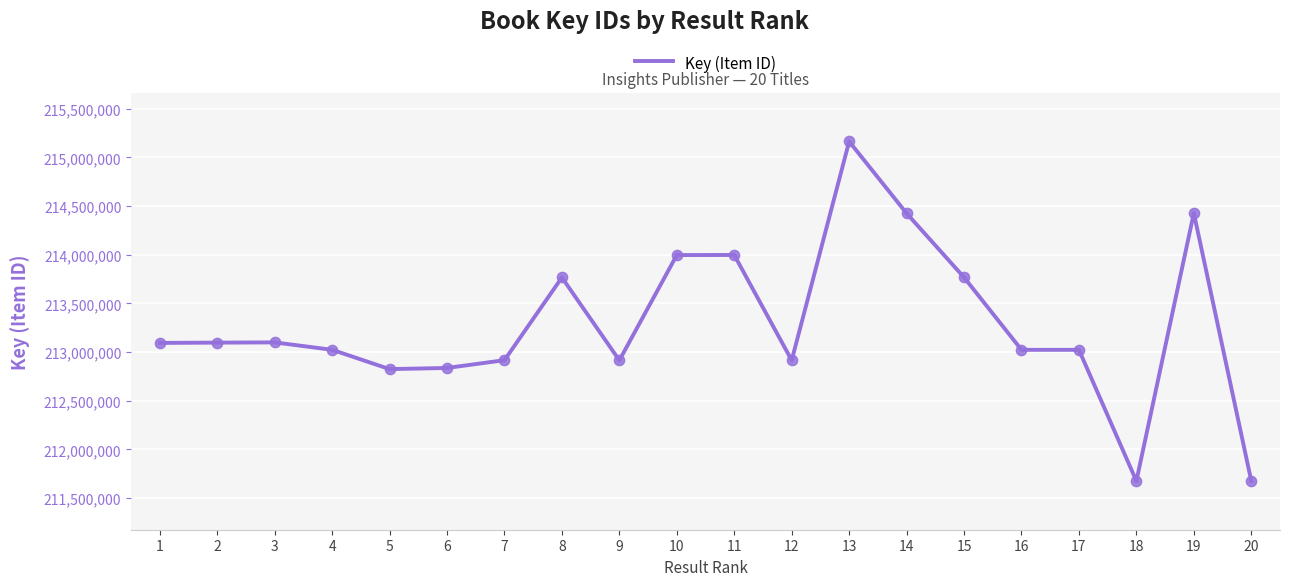

Which has a higher value, 10 or 14?

14